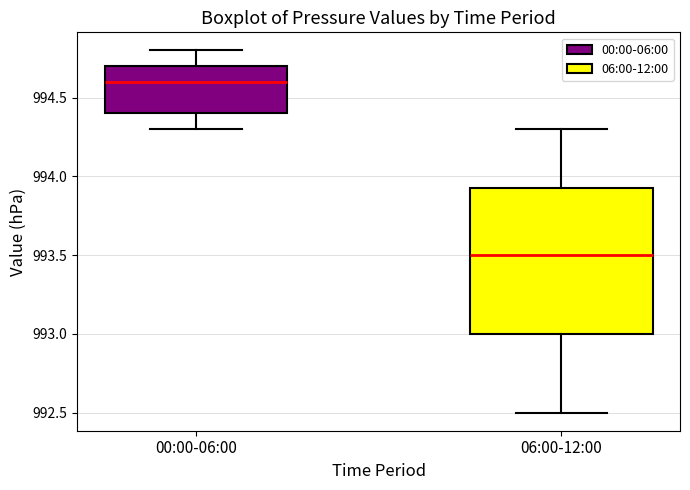

Reading left to right, transcribe this box plot: for each box, give where its median line is, the range the box spans, and where its two whiskers end, as read against the y-axis. The values are not printed on the chart, so give them approximately, as read against the axis.

00:00-06:00: median 994.60, box 994.40 to 994.70, whiskers 994.30 to 994.80
06:00-12:00: median 993.50, box 993.00 to 993.95, whiskers 992.50 to 994.30